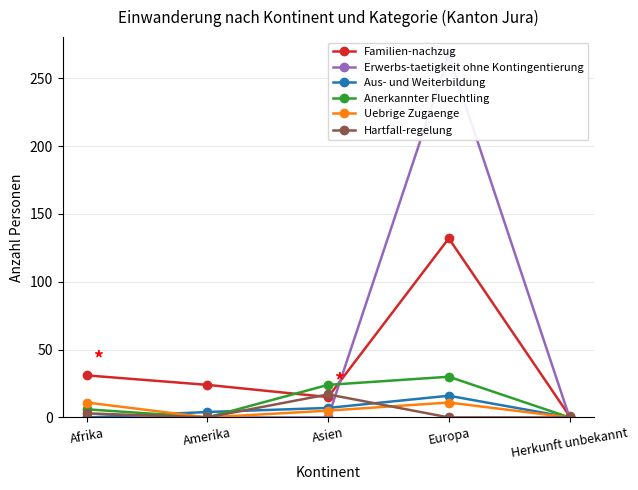

Which series has the widest spread of values?

Erwerbs-taetigkeit ohne Kontingentierung